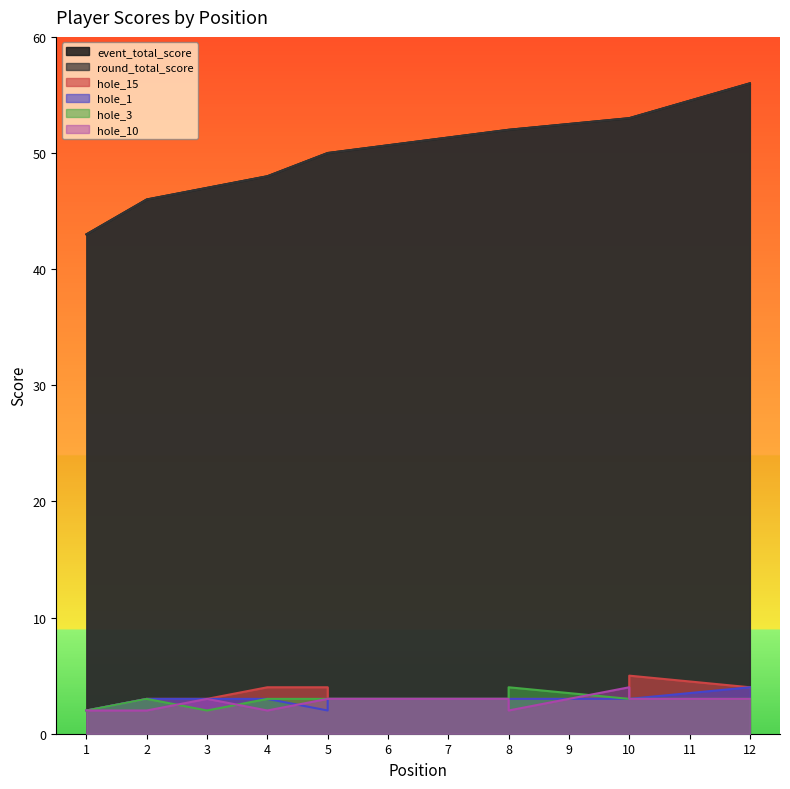

True or false: round_total_score and hole_1 cross at least once.

False